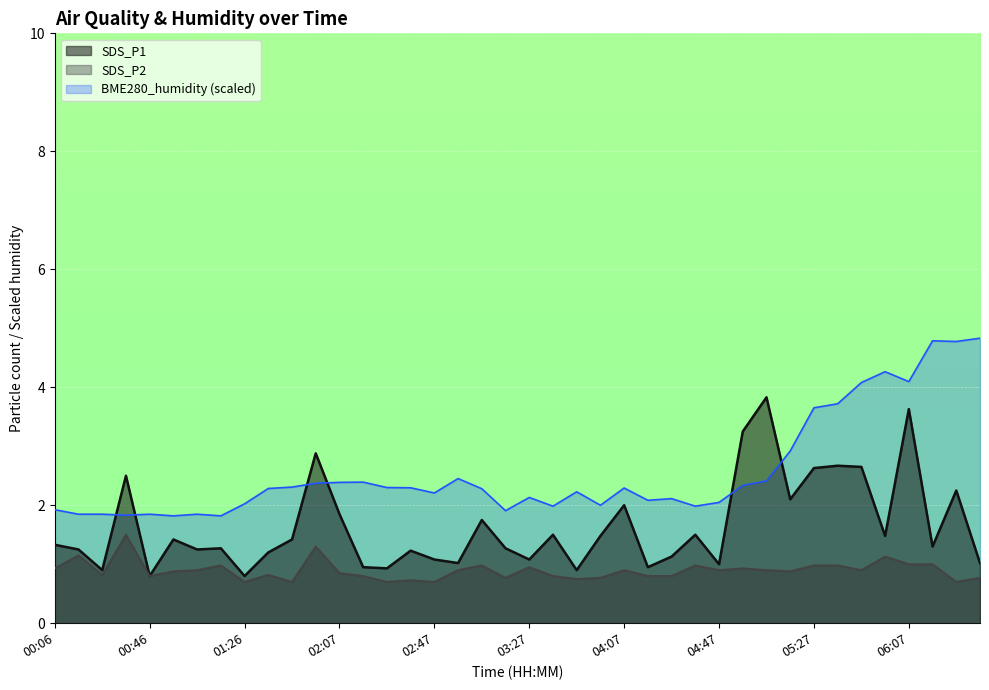

Which series has the widest spread of values?

SDS_P1